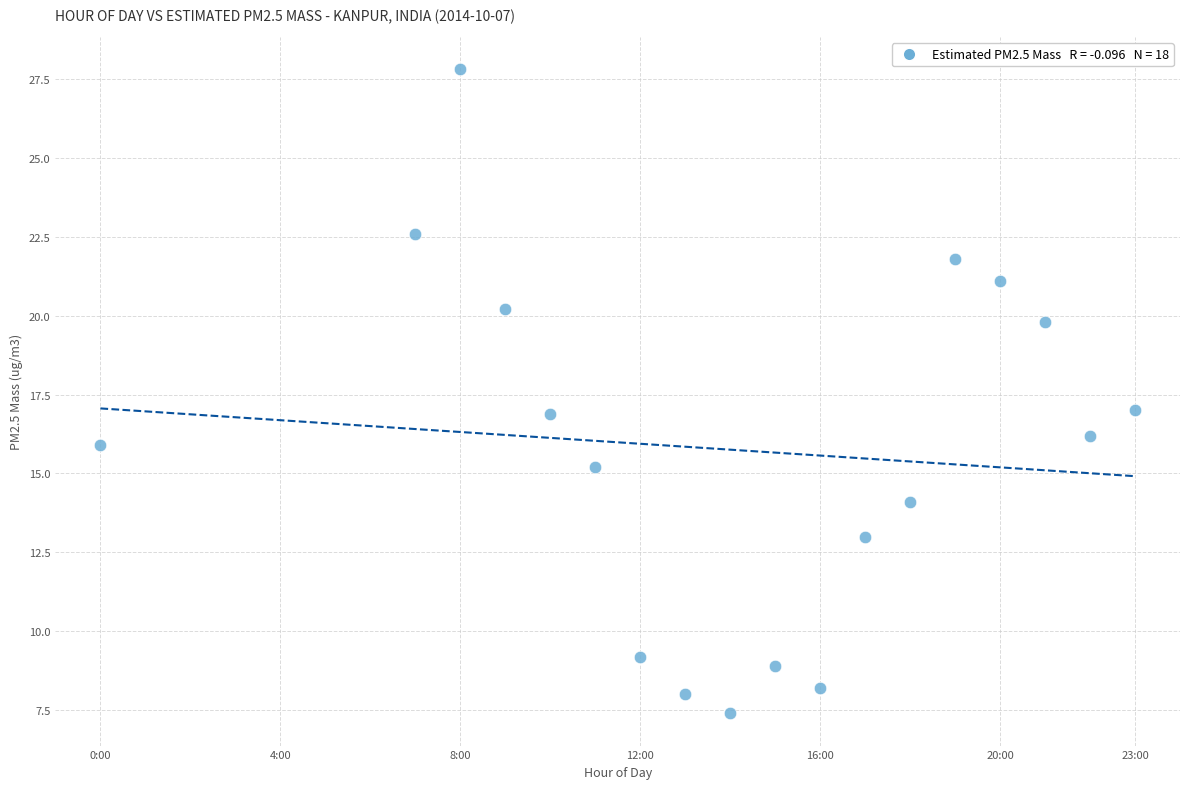

What is the range of Y values (max minus min)?

20.4